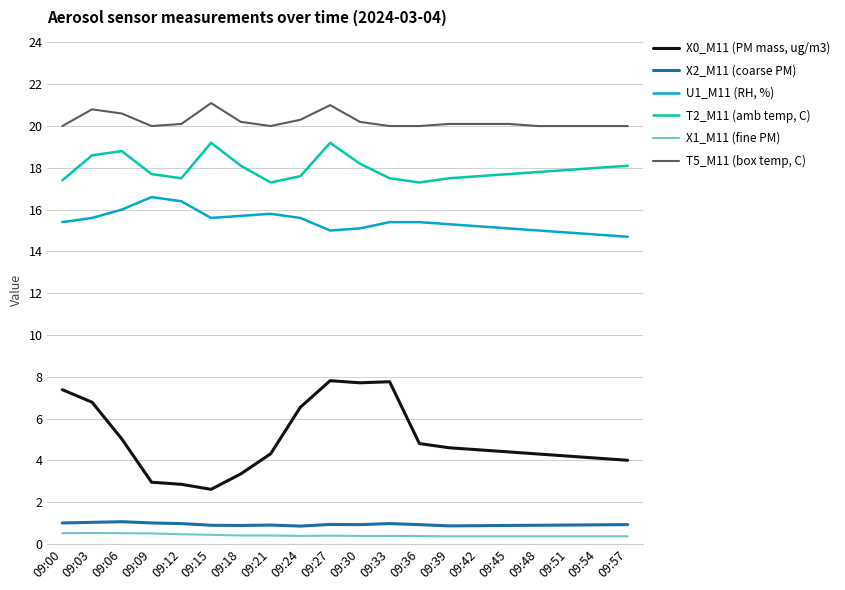

What is the total value across all series at 09:06?

62.0